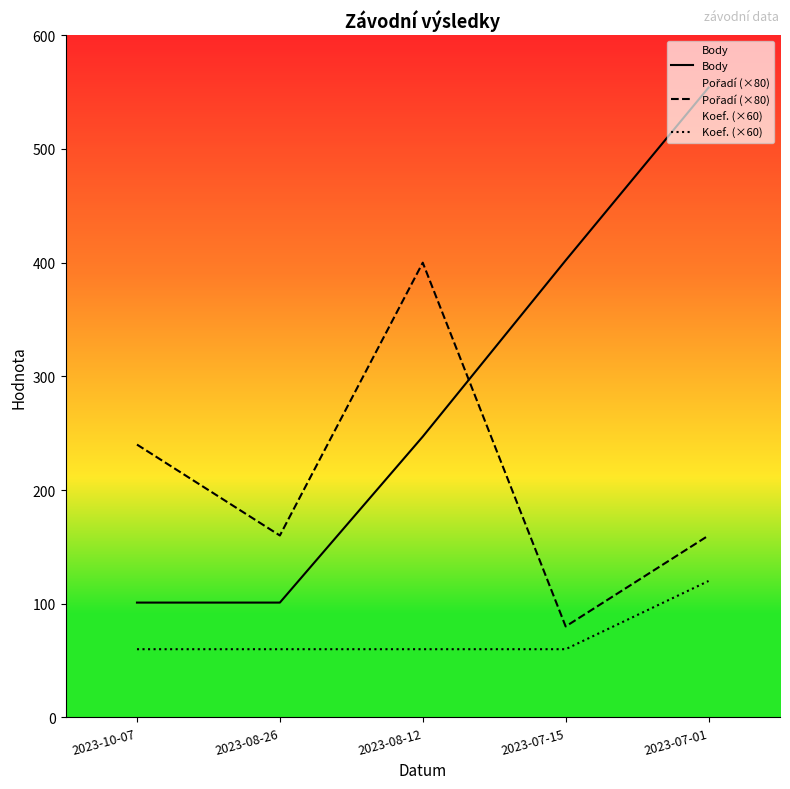

Reading right to left, list all the values displayed in this chart.

Body: 2023-07-01=554	2023-07-15=402	2023-08-12=247	2023-08-26=101	2023-10-07=101
Pořadí (×80): 2023-07-01=160	2023-07-15=80	2023-08-12=400	2023-08-26=160	2023-10-07=240
Koef. (×60): 2023-07-01=120	2023-07-15=60	2023-08-12=60	2023-08-26=60	2023-10-07=60